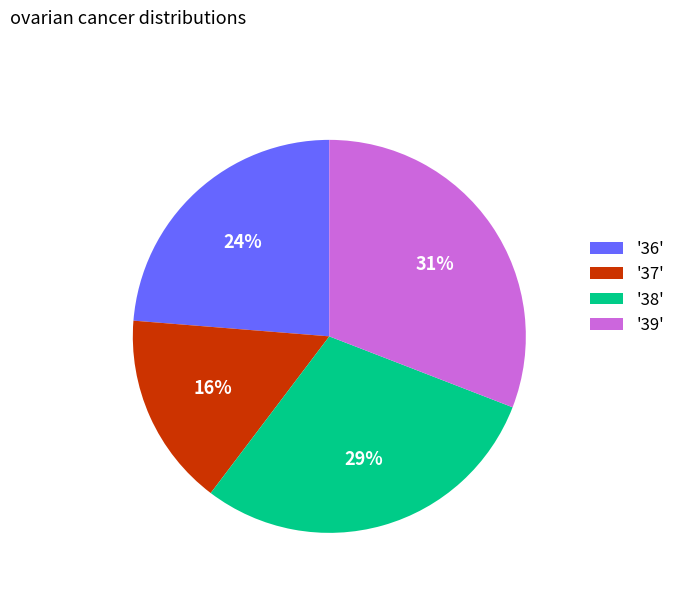

Does '38' represent more than half of the total?

No